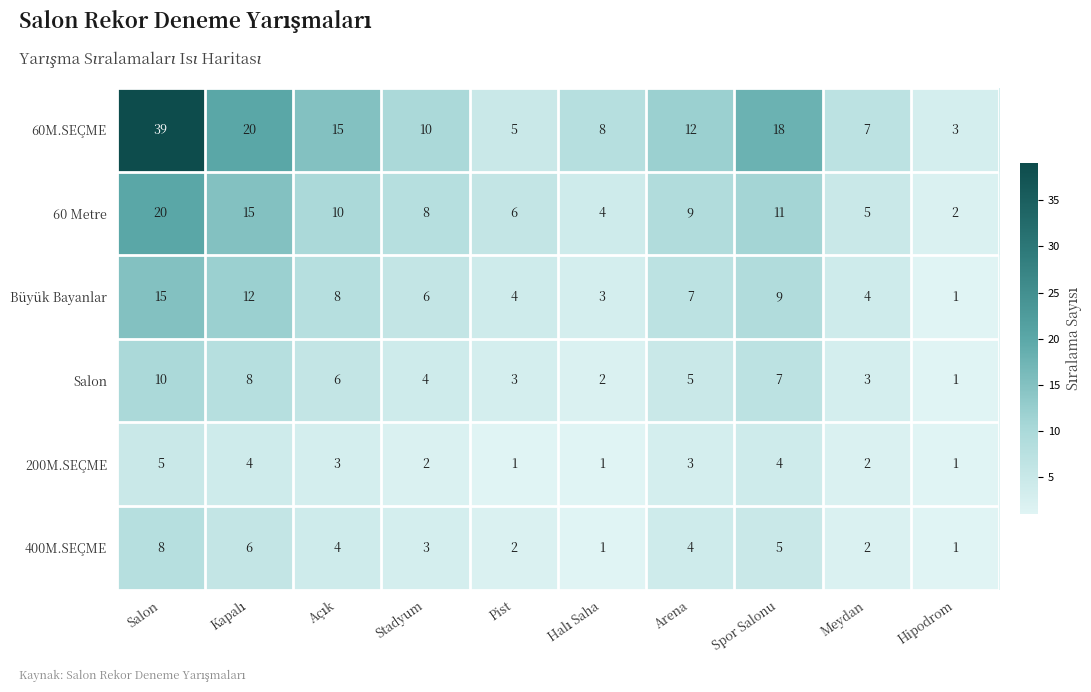

At which category is the sum across all series the highest?

Salon